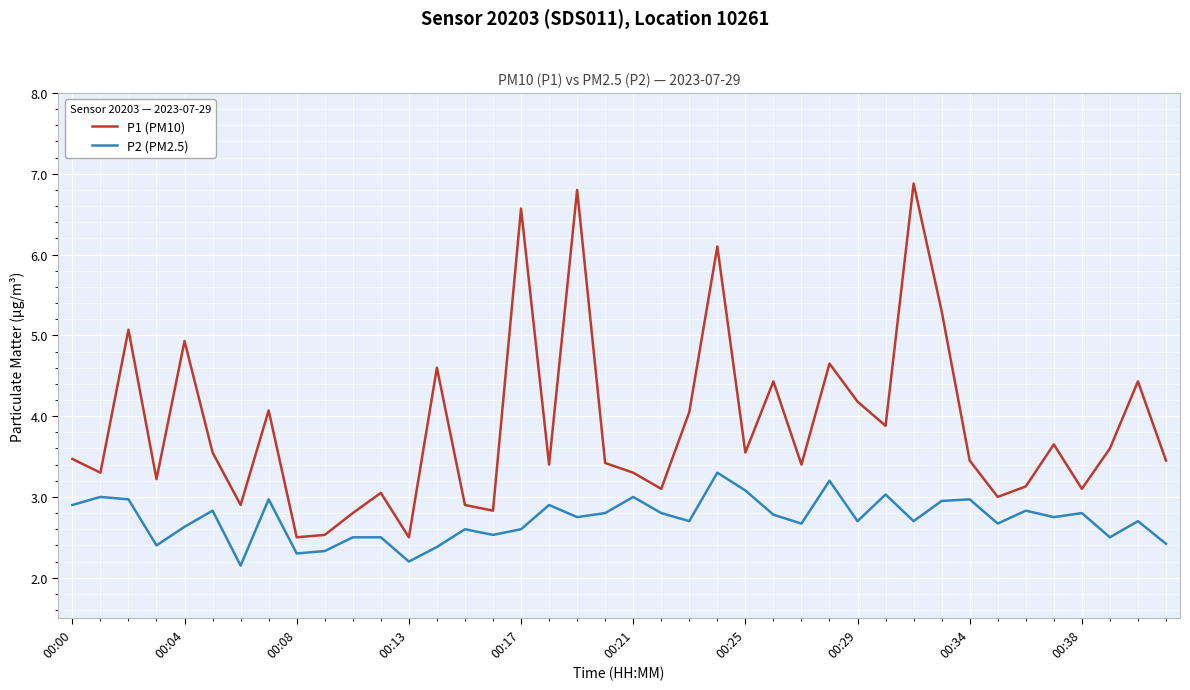

What is the greatest value displayed?

6.9